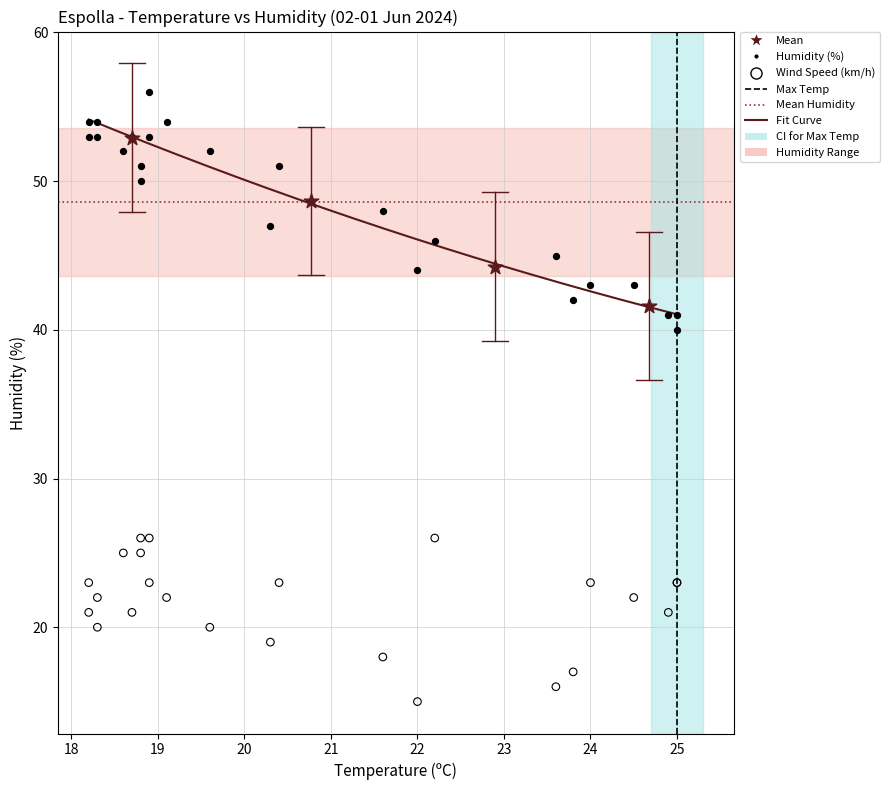

Which series contains the lowest Y value?

Wind Speed (km/h)